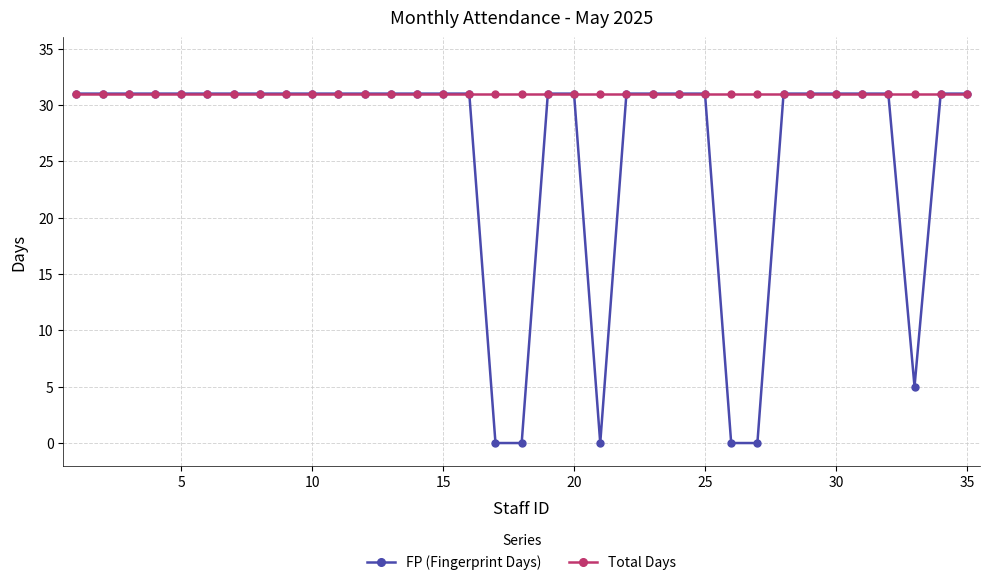

Reading left to right, transcribe all the data shown in this chart.

FP (Fingerprint Days): 31	31	31	31	31	31	31	31	31	31	31	31	31	31	31	31	0	0	31	31	0	31	31	31	31	0	0	31	31	31	31	31	5	31	31
Total Days: 31	31	31	31	31	31	31	31	31	31	31	31	31	31	31	31	31	31	31	31	31	31	31	31	31	31	31	31	31	31	31	31	31	31	31